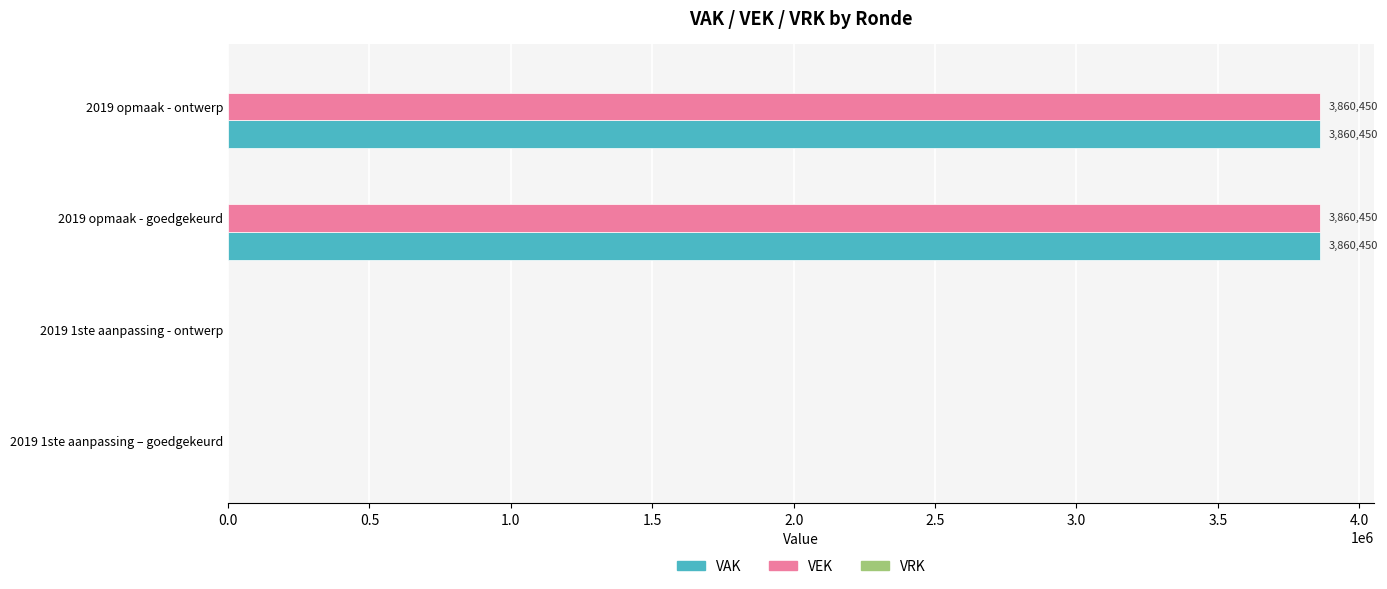

The value of VEK at 2019 1ste aanpassing - ontwerp is -2070102. True or false?

False